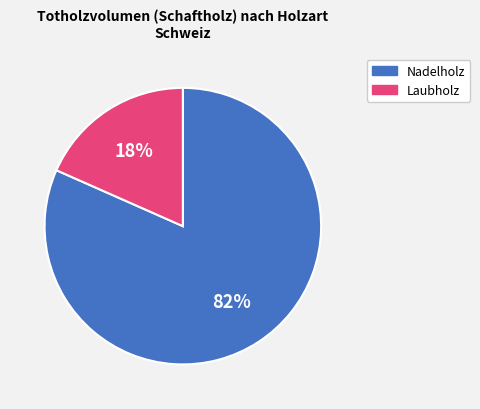

Between Laubholz and Nadelholz, which is larger?

Nadelholz